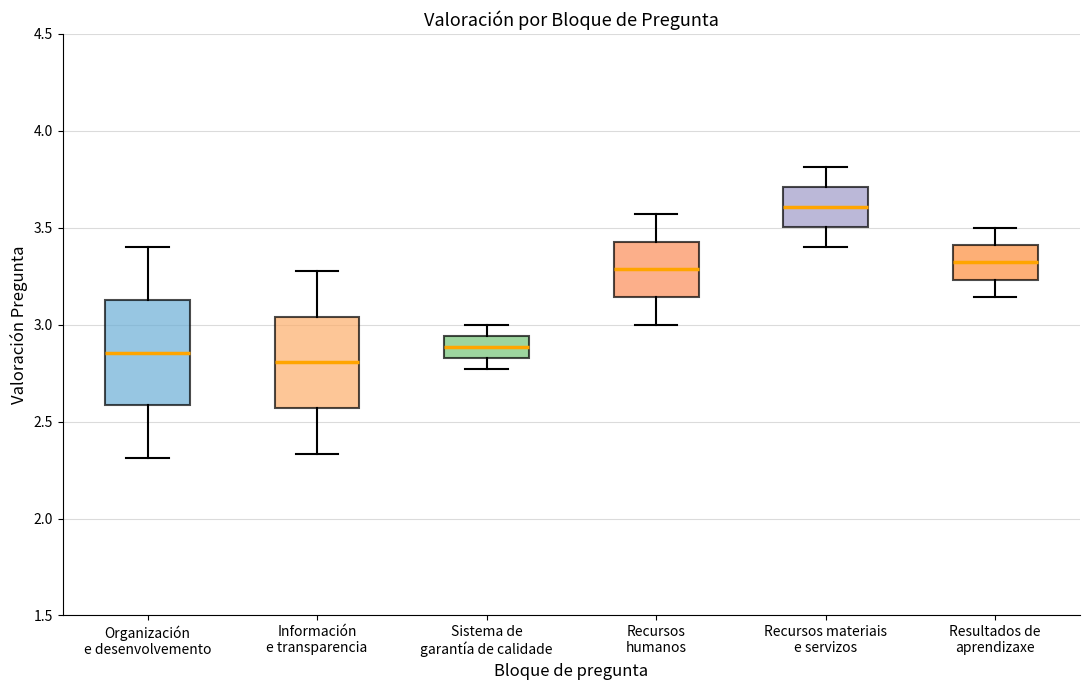

Comparing the boxes themselves (not the whiskers), which one is the tallest?

Organización e desenvolvemento